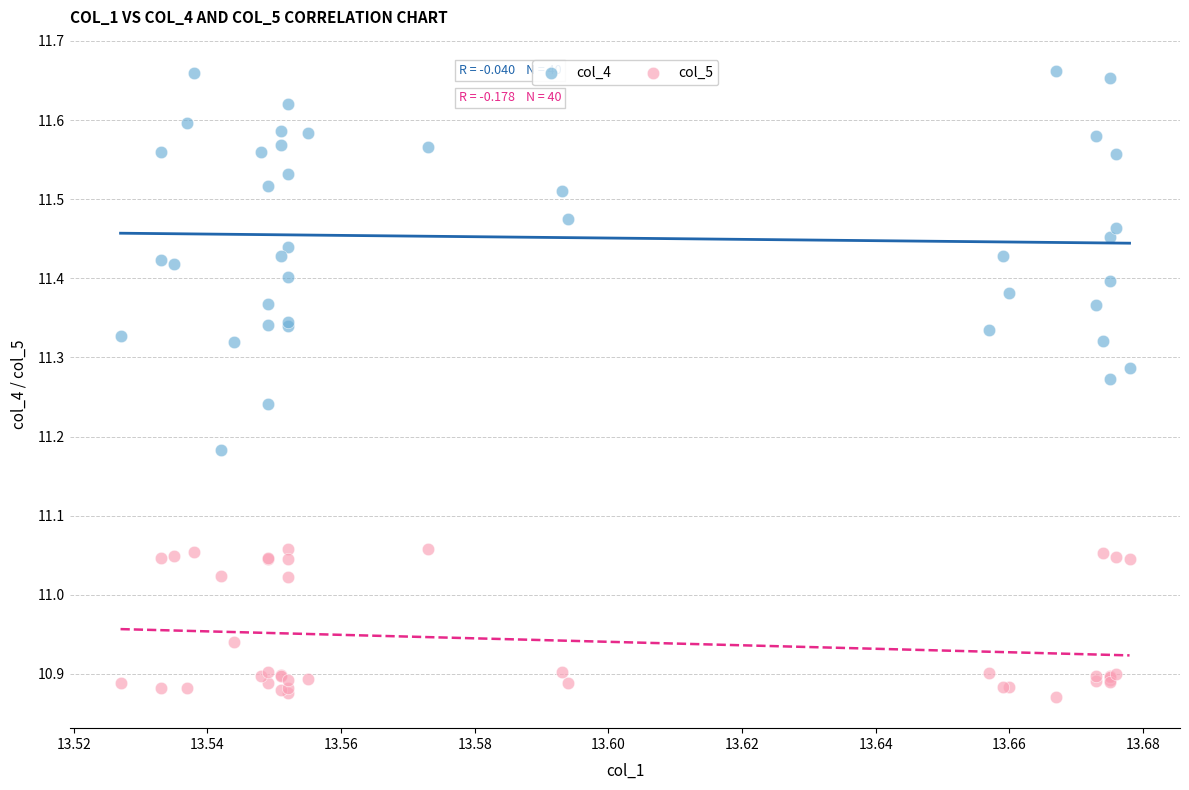

Which series has the largest Y range (max minus min)?

col_4